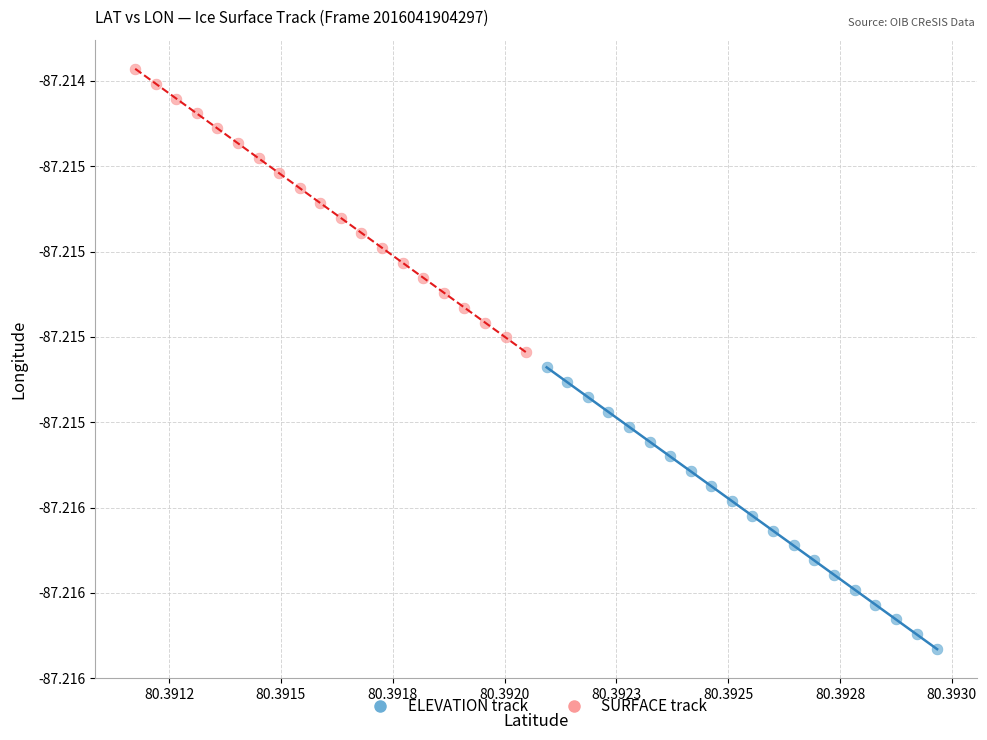

What are all the series names shown in the legend?

ELEVATION track, SURFACE track